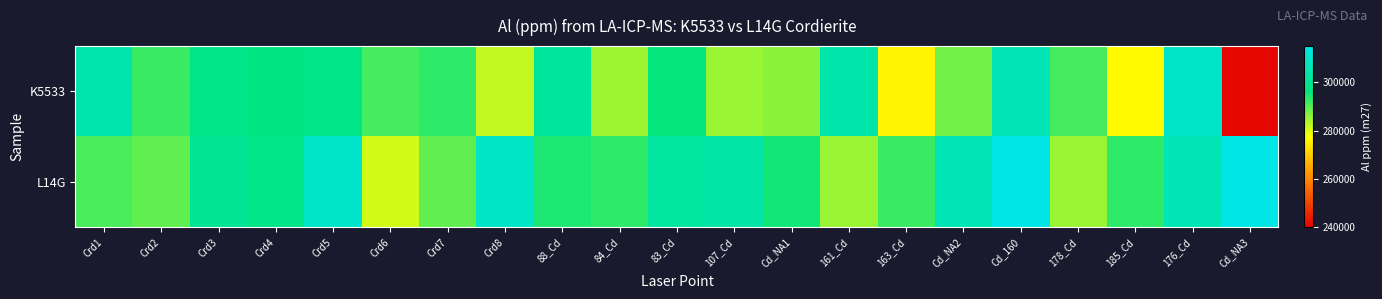

How many distinct data groups are displayed?

2